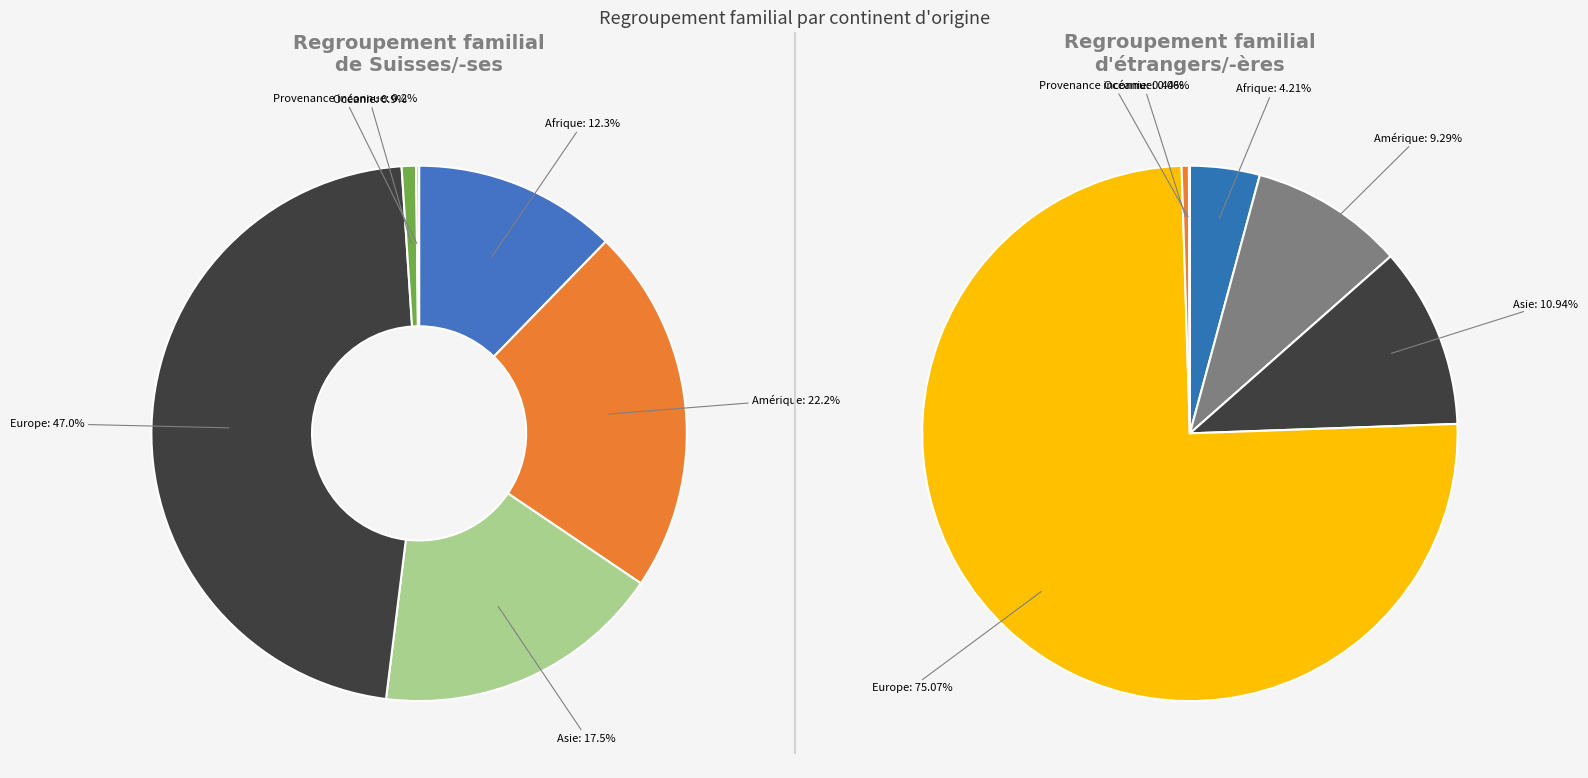

To the nearest percent, what portion does Océanie represent?

1%